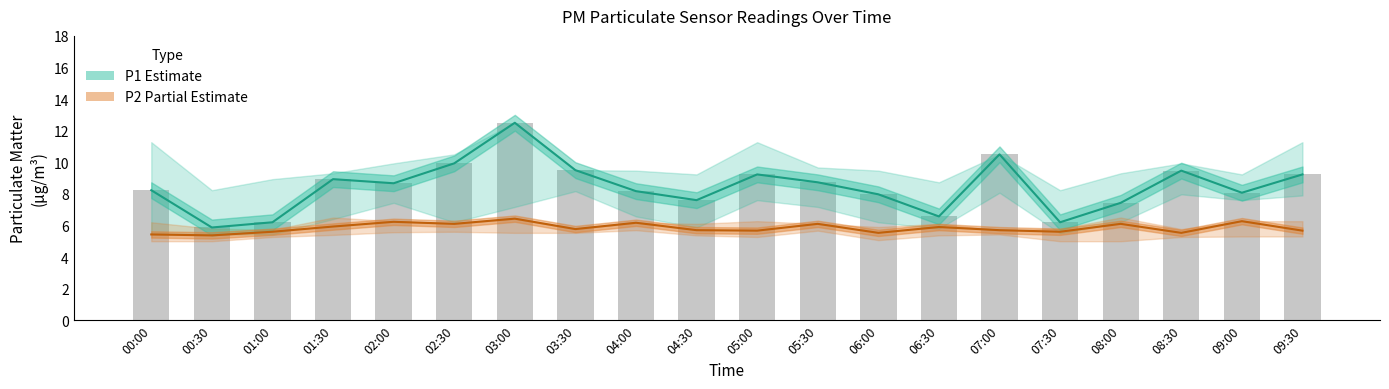

Count the number of categories in the chart.

20